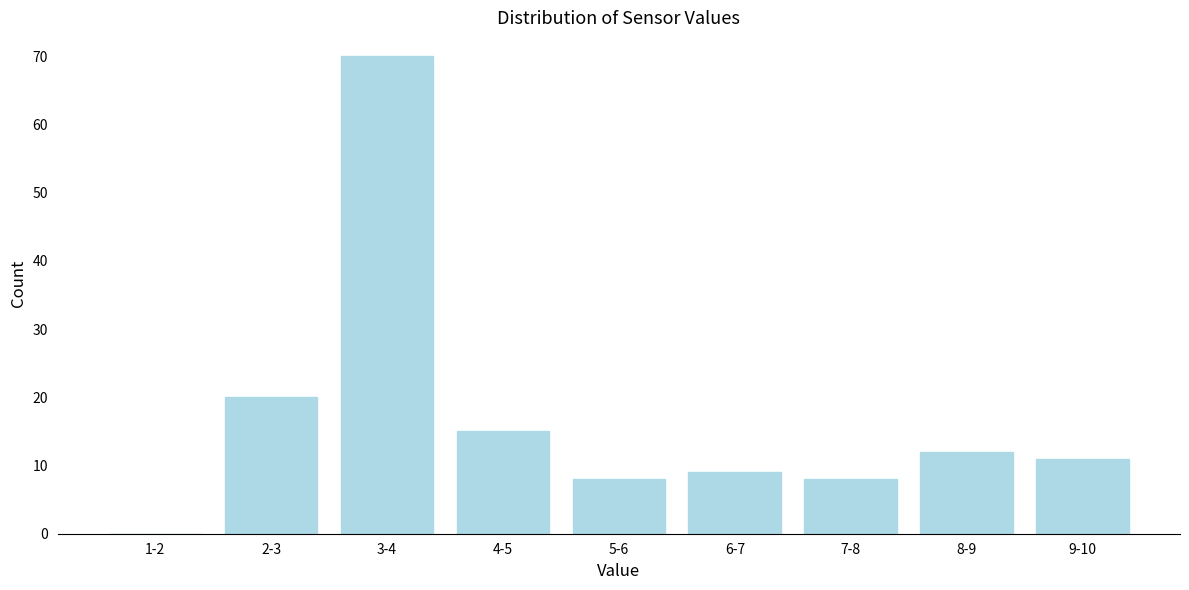

Reading left to right, transcribe all the data shown in this chart.

1-2=0	2-3=20	3-4=70	4-5=15	5-6=8	6-7=9	7-8=8	8-9=12	9-10=11